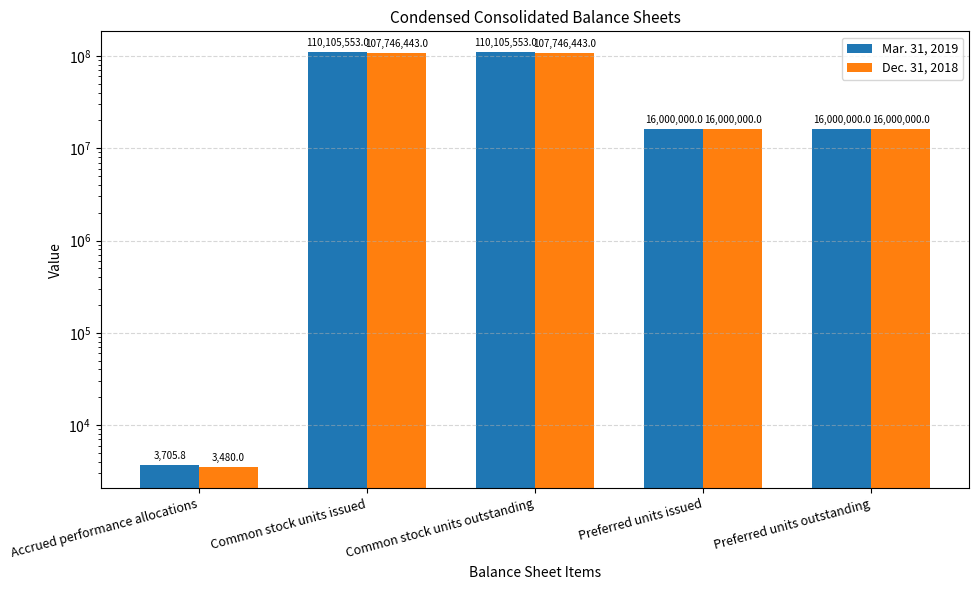

Rank the series by their average value, from highest to lowest.

Mar. 31, 2019, Dec. 31, 2018